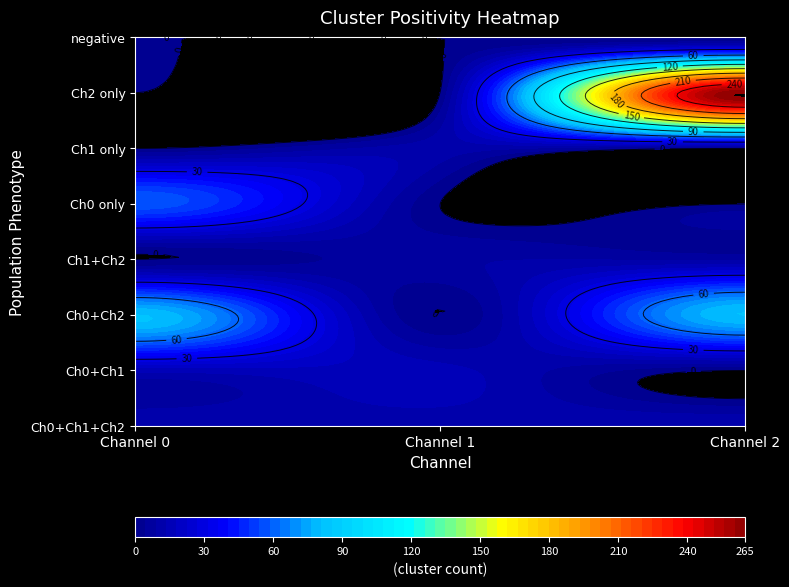

How many values are below 16?

4